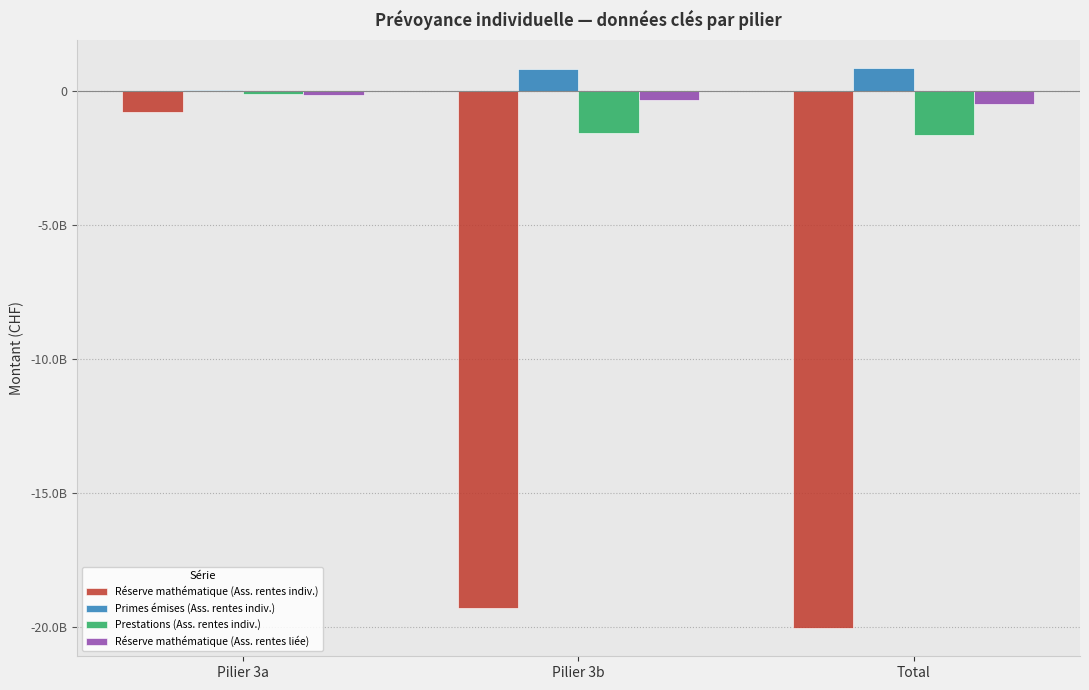

Which series changed the most between Pilier 3b and Total?

Réserve mathématique (Ass. rentes indiv.)